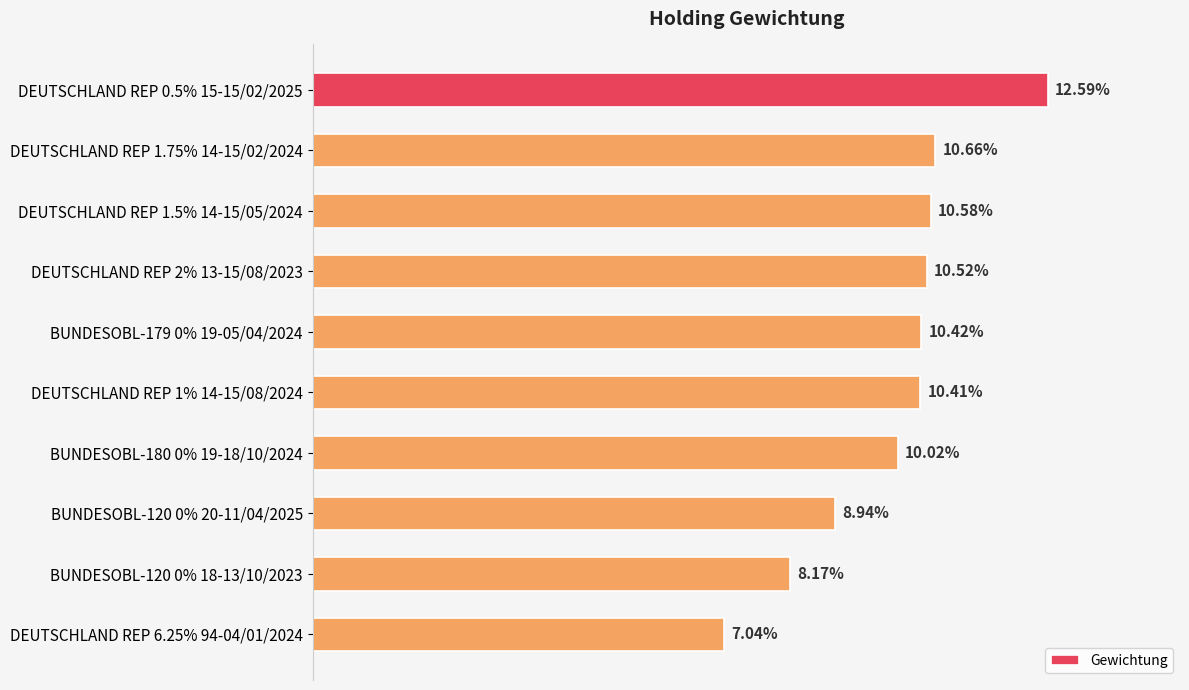

Does the chart contain any negative values?

No